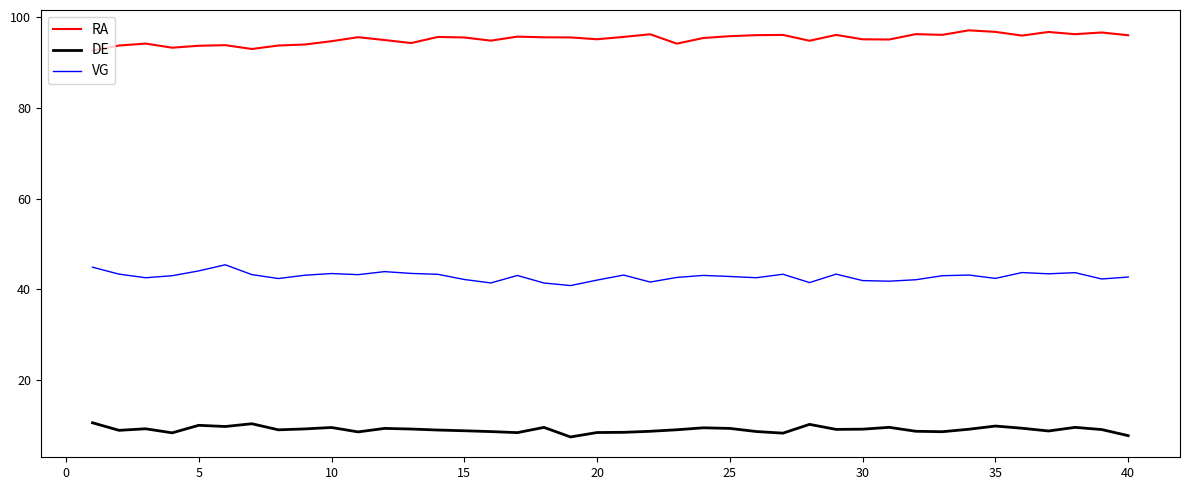

List the series in order of their overall mean, highest first.

RA, VG, DE